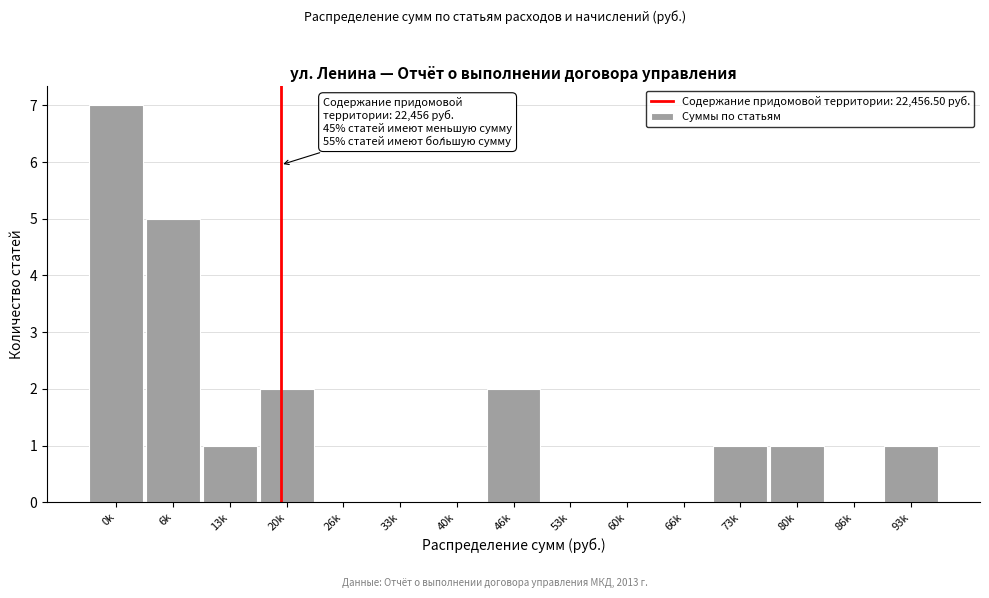

Reading left to right, transcribe all the data shown in this chart.

0k=7	6k=5	13k=1	20k=2	26k=0	33k=0	40k=0	46k=2	53k=0	60k=0	66k=0	73k=1	80k=1	86k=0	93k=1